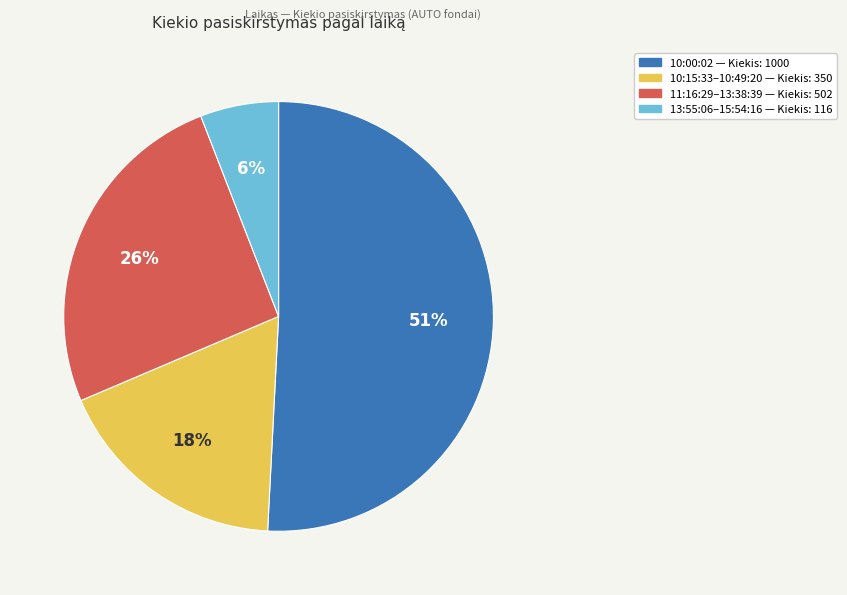

Approximately how many times larger is the value at 11:16:29–13:38:39 — Kiekis: 502 compared to 10:00:02 — Kiekis: 1000?

0.5